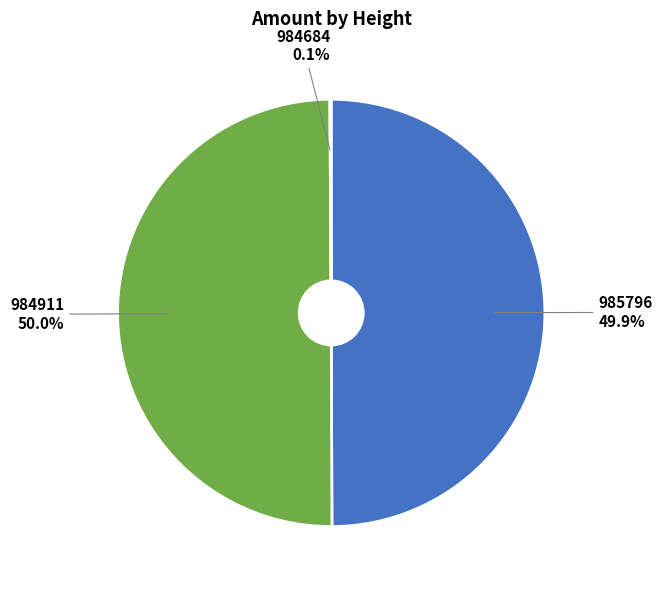

To the nearest percent, what is the difference between the largest and smallest slice percentages?

50%